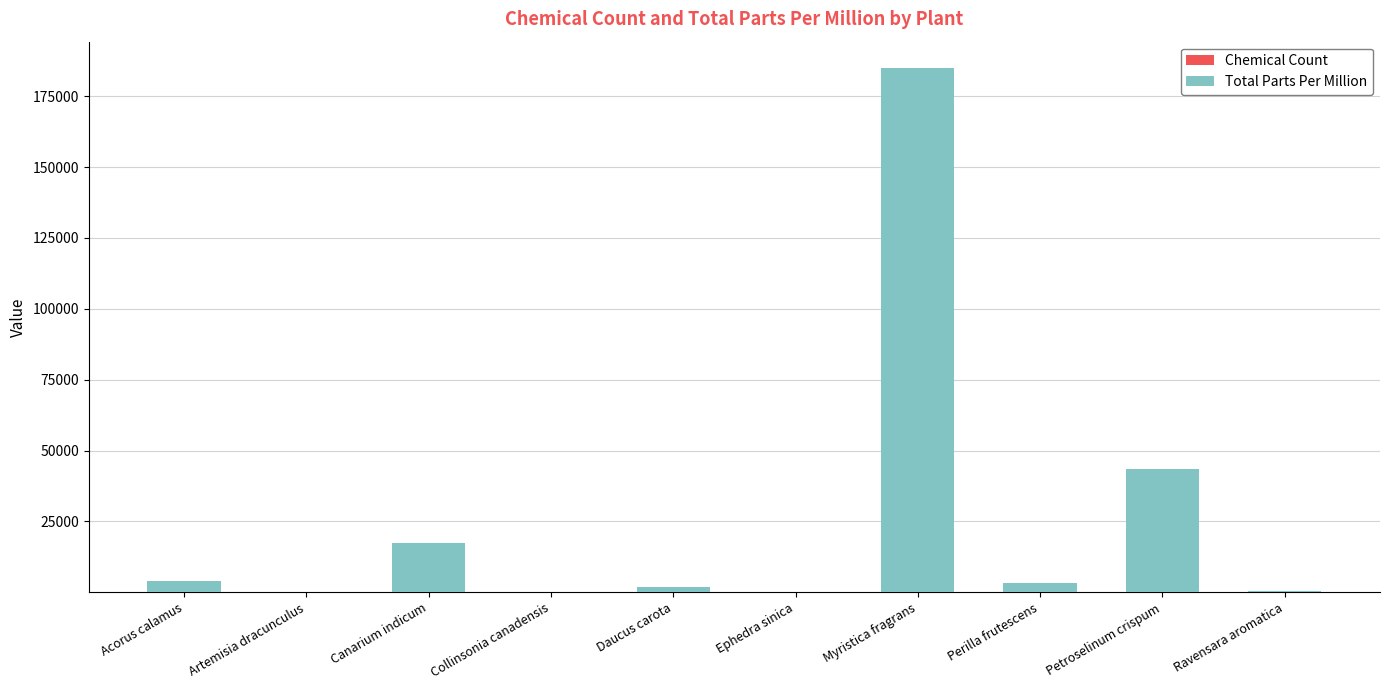

How many distinct data groups are displayed?

2